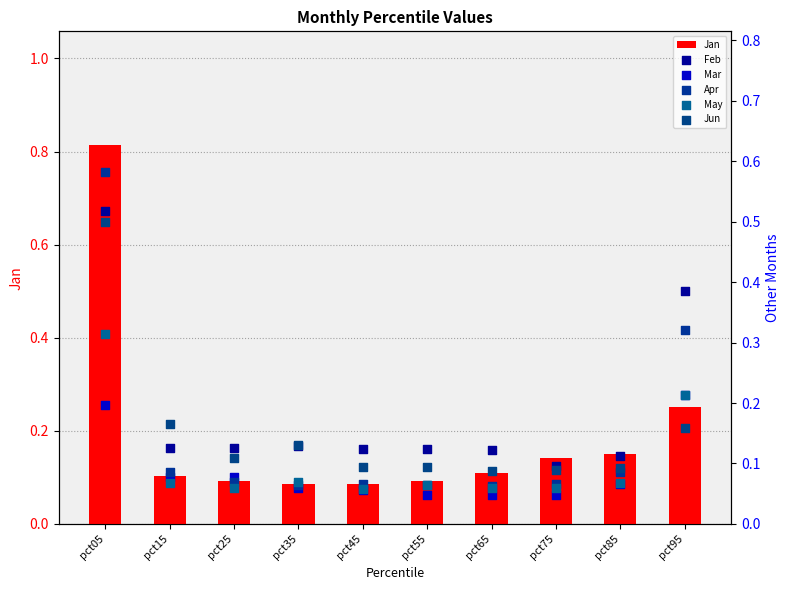

What are all the series names shown in the legend?

Jan, Feb, Mar, Apr, May, Jun